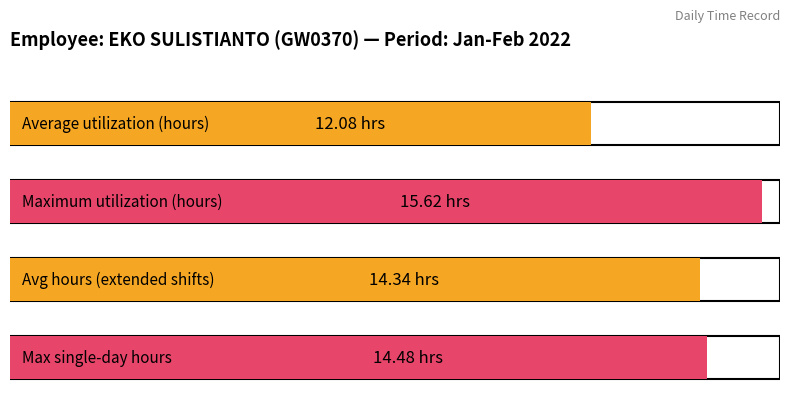

The chart shows a value of 9.0 at 19. True or false?

False